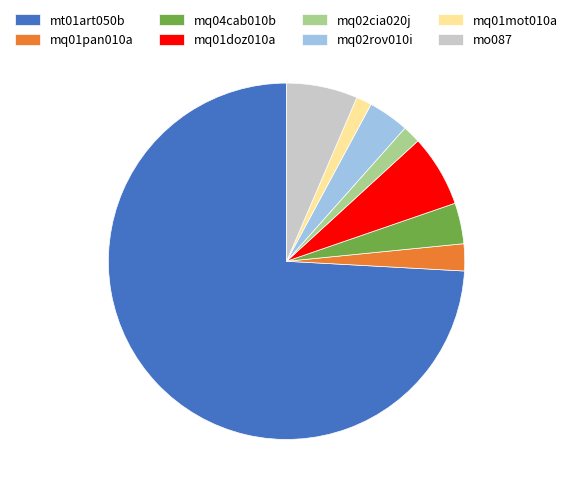

Is mt01art050b the majority of the pie?

Yes